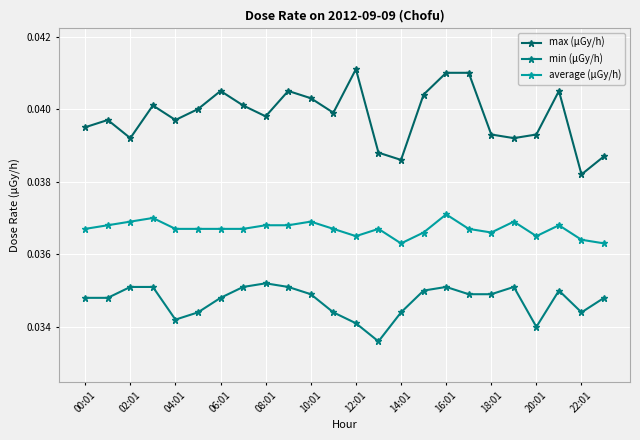

True or false: max (μGy/h) has more than 1 interior local peaks.

True